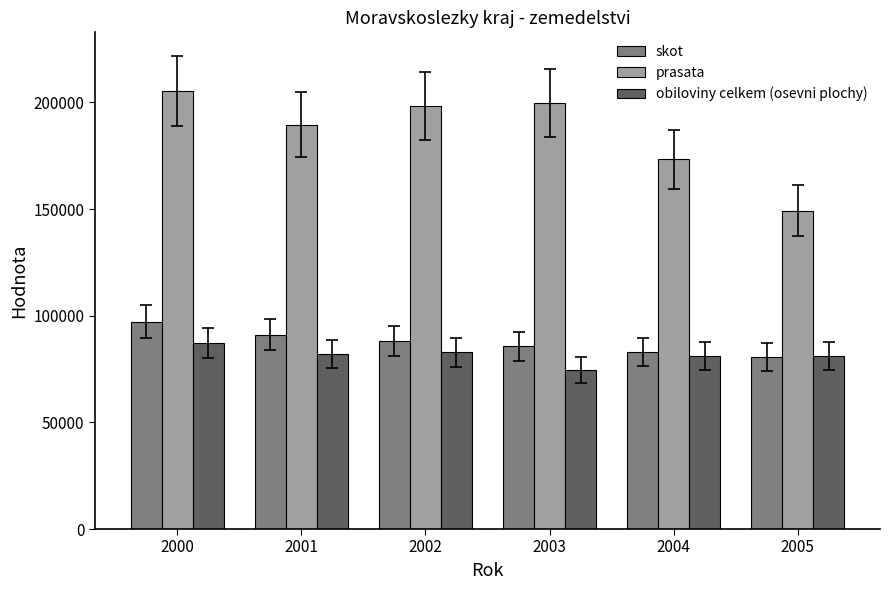

Which series has the largest total across all categories?

prasata